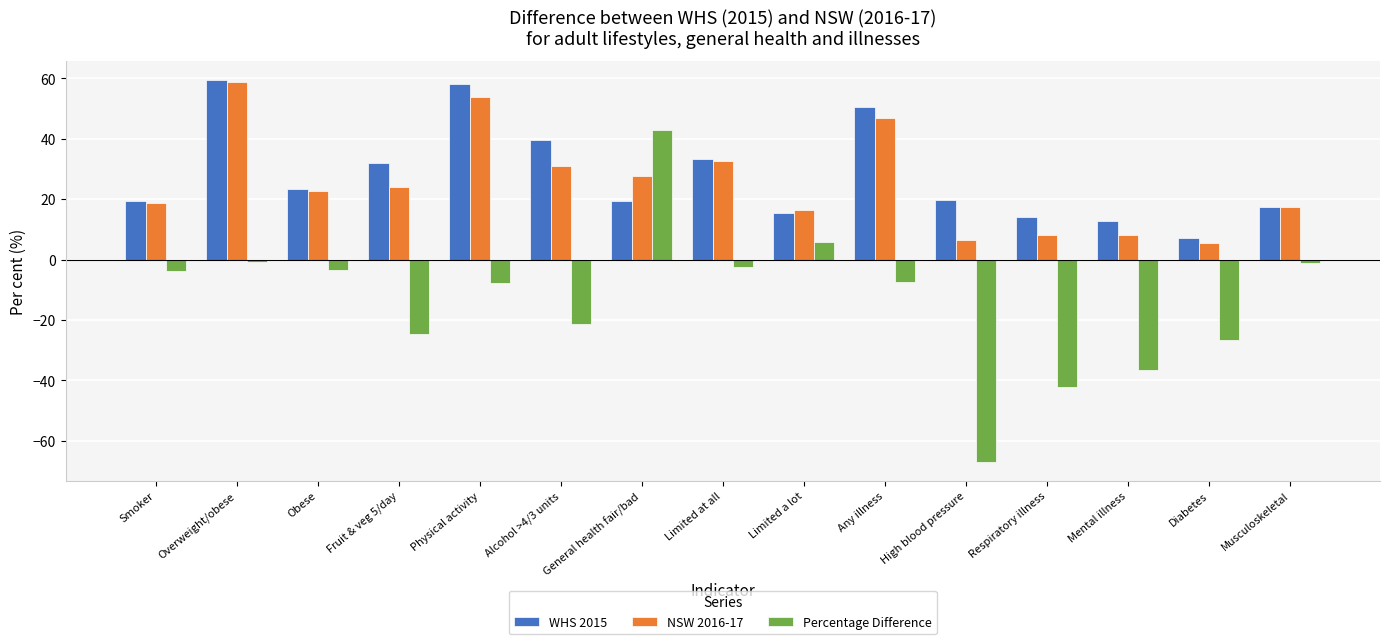

What is the label of the 11th bar from the right?

Physical activity